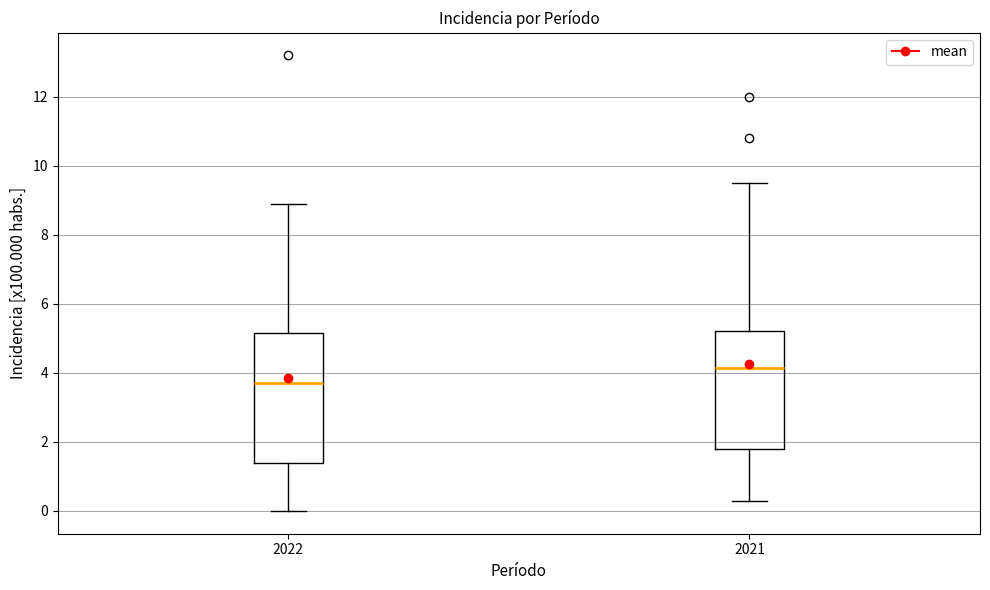

Which box's median line is the lowest?

2022